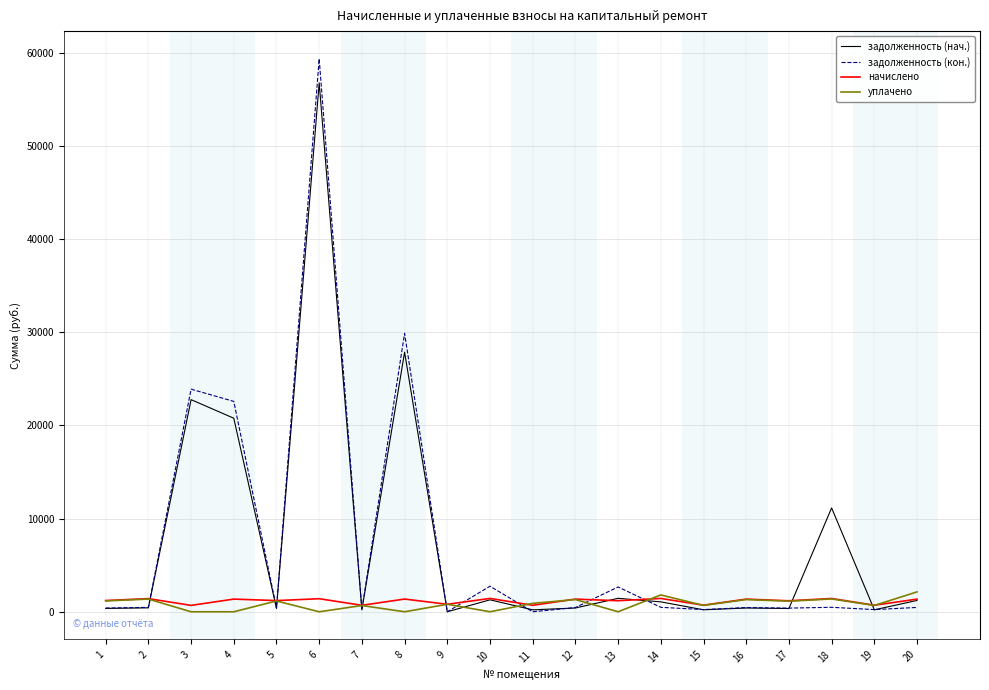

True or false: задолженность (кон.) has a value of -23887.2 at 9.

False